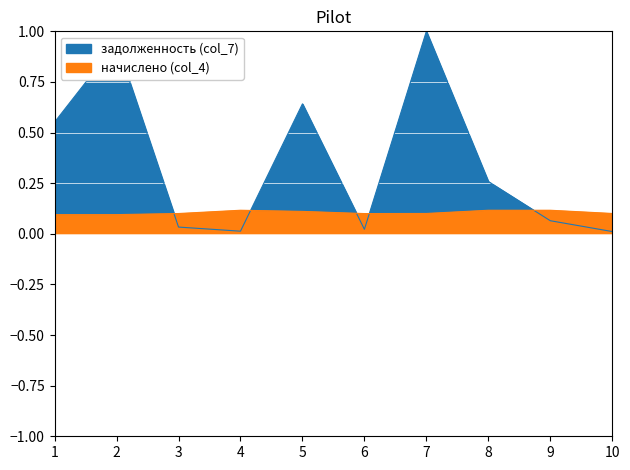

Which series has the largest total across all categories?

задолженность (col_7)